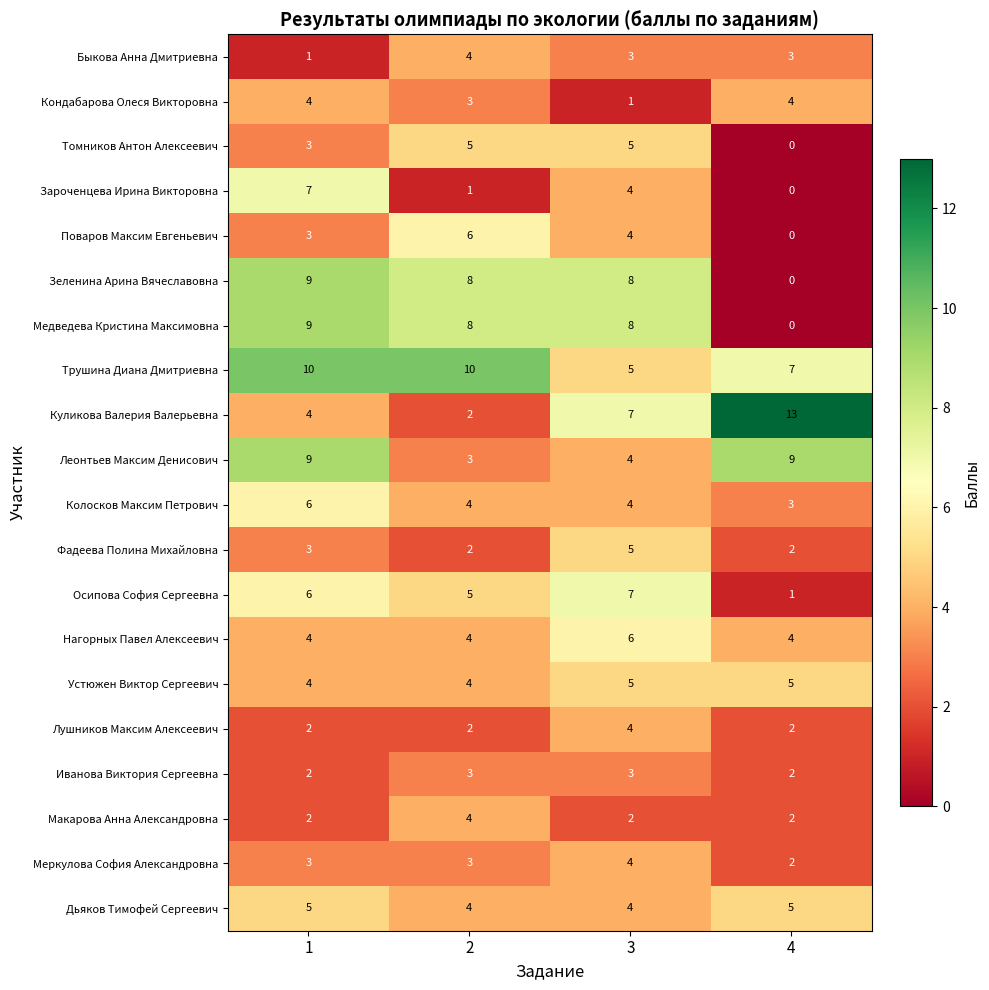

What is the average value of the Кондабарова Олеся Викторовна series?

3